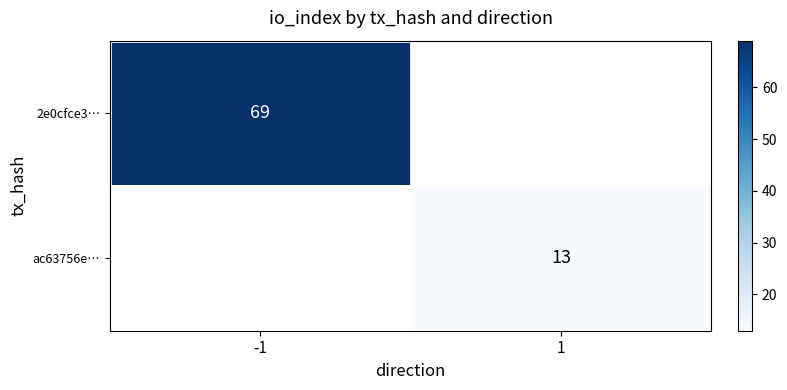

Is it true that 2e0cfce3… equals 69 at -1?

True